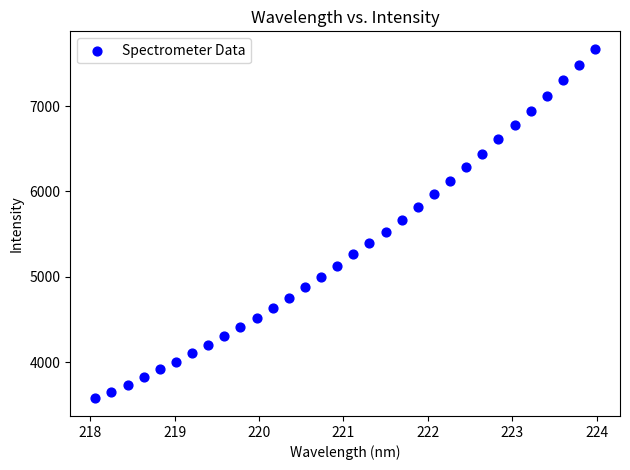

What is the range of Y values (max minus min)?

4091.6